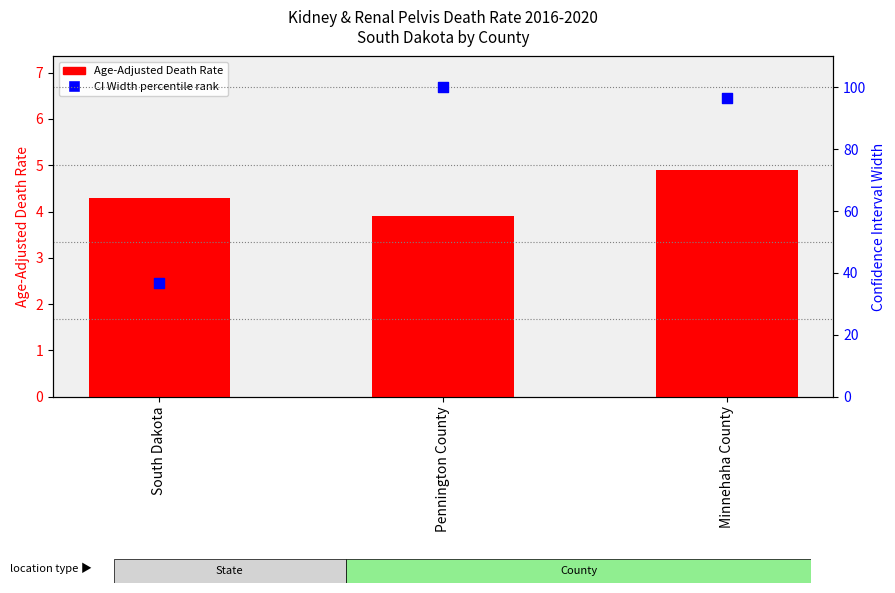

Which series contains the lowest Y value?

Age-Adjusted Death Rate